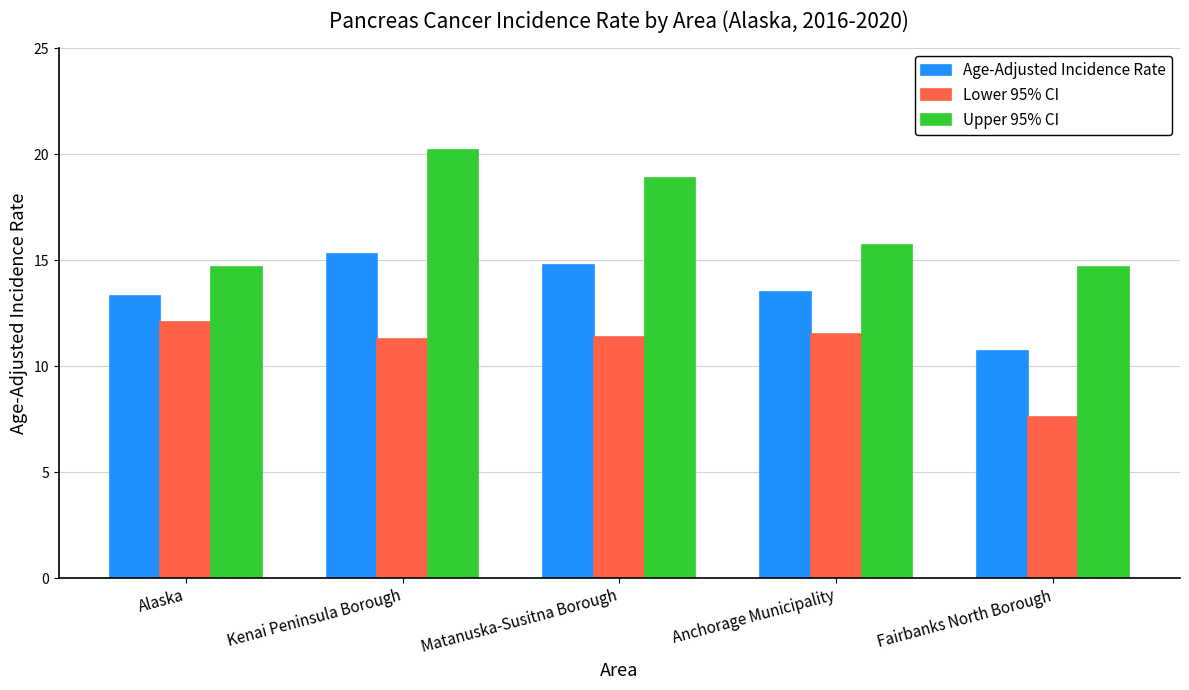

Which series has the largest range (max minus min)?

Upper 95% CI